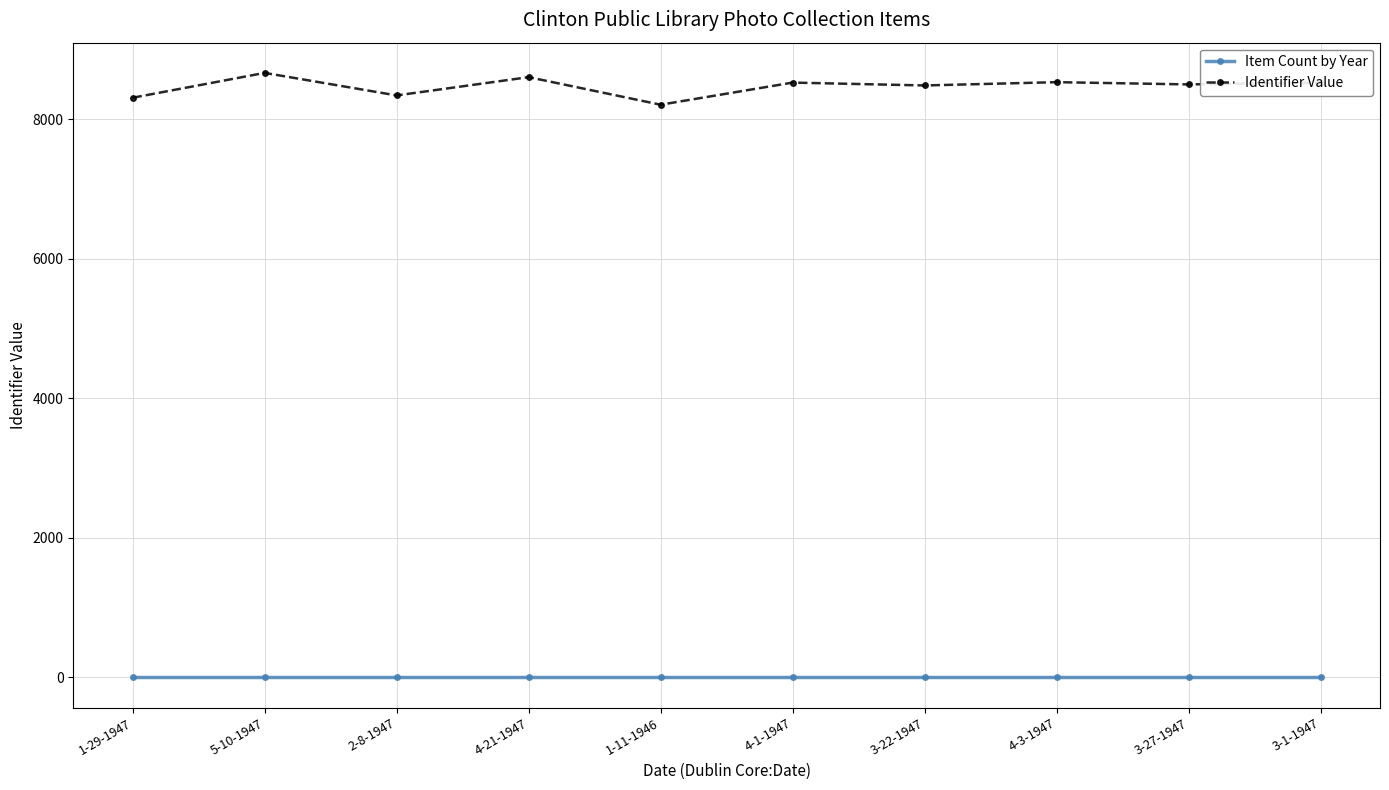

What is the approximate value of Item Count by Year at 3-22-1947?

1